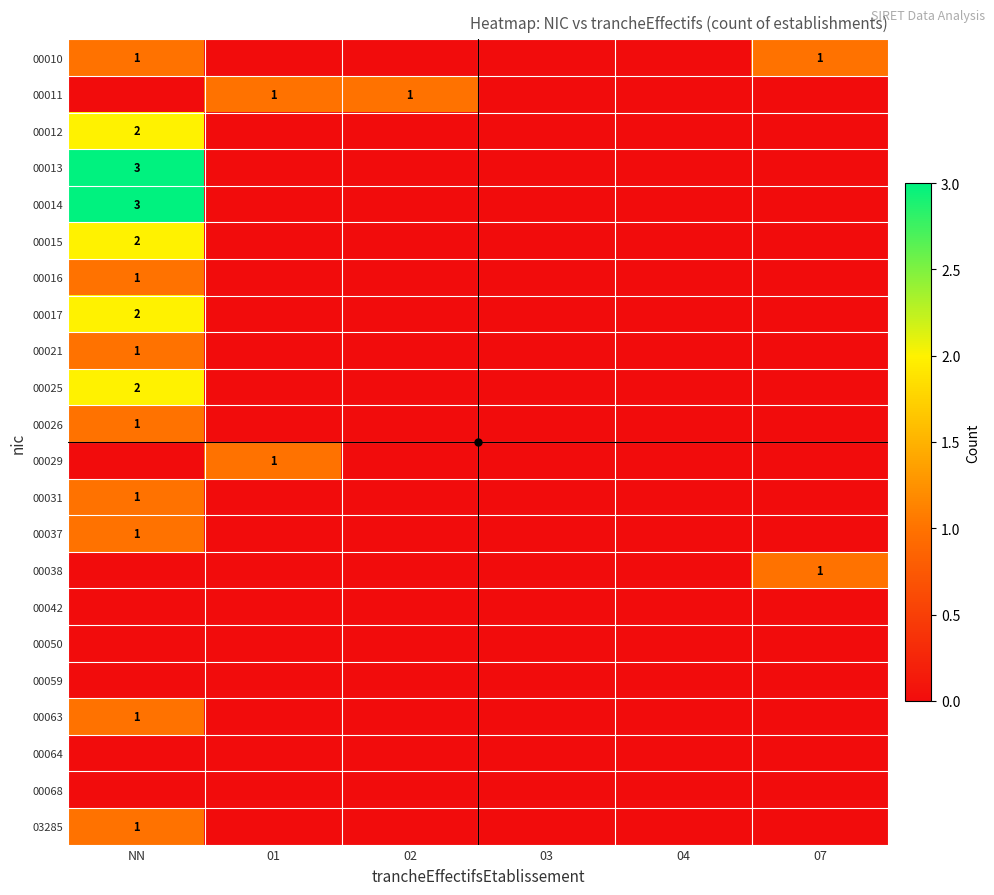

What is the sum of all 00017 values?

2